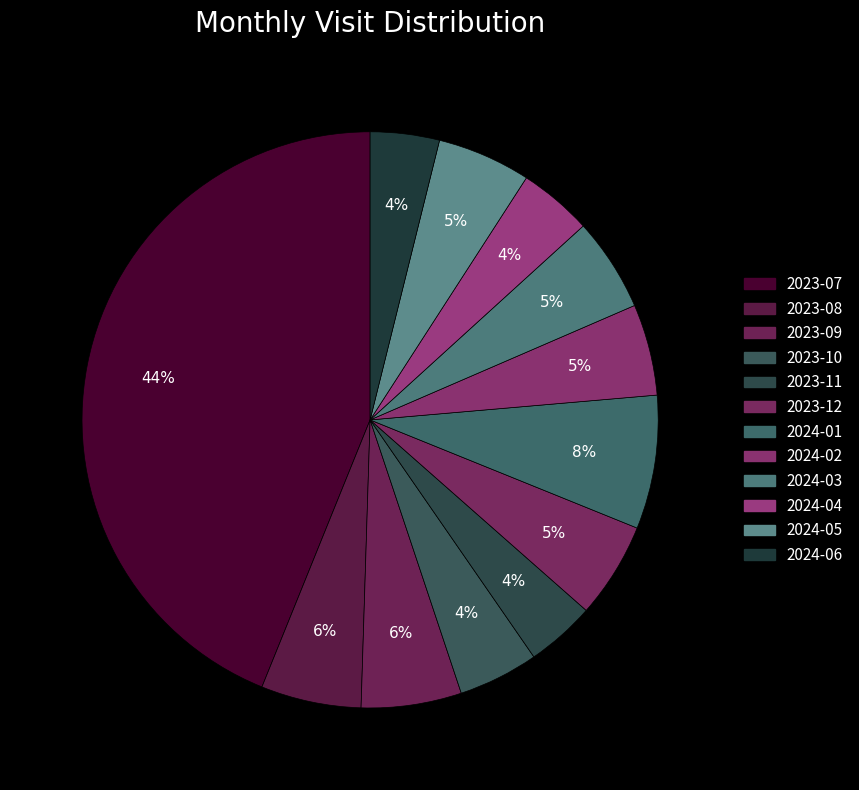

Do 2024-06 and 2023-12 together represent more than half of the pie?

No